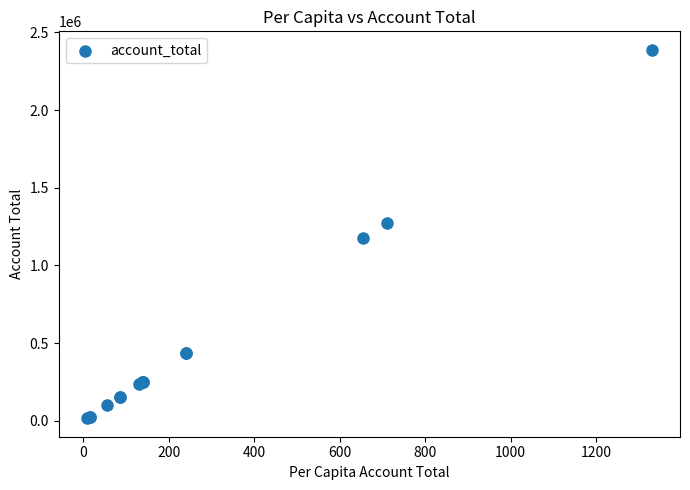

What Y value in the scatter plot is closest to 1201991?

1174627